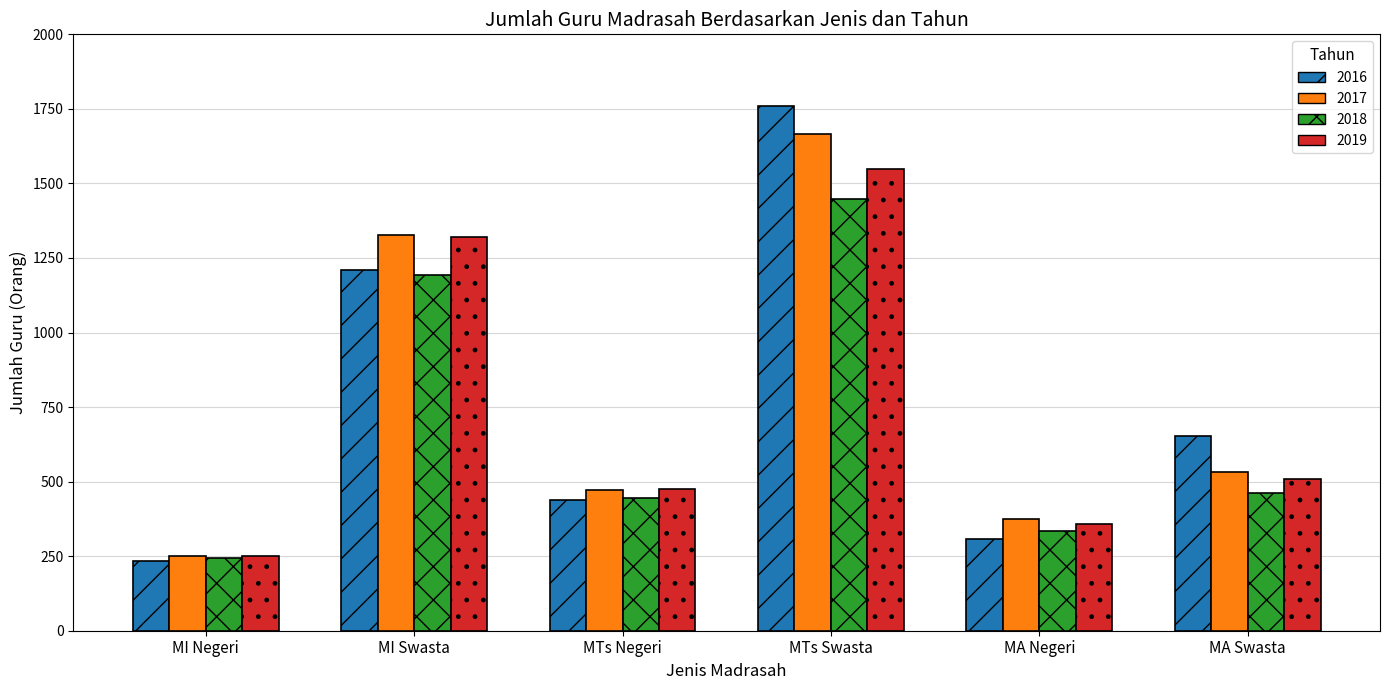

The 2019 series shows 81 at MI Negeri. True or false?

False